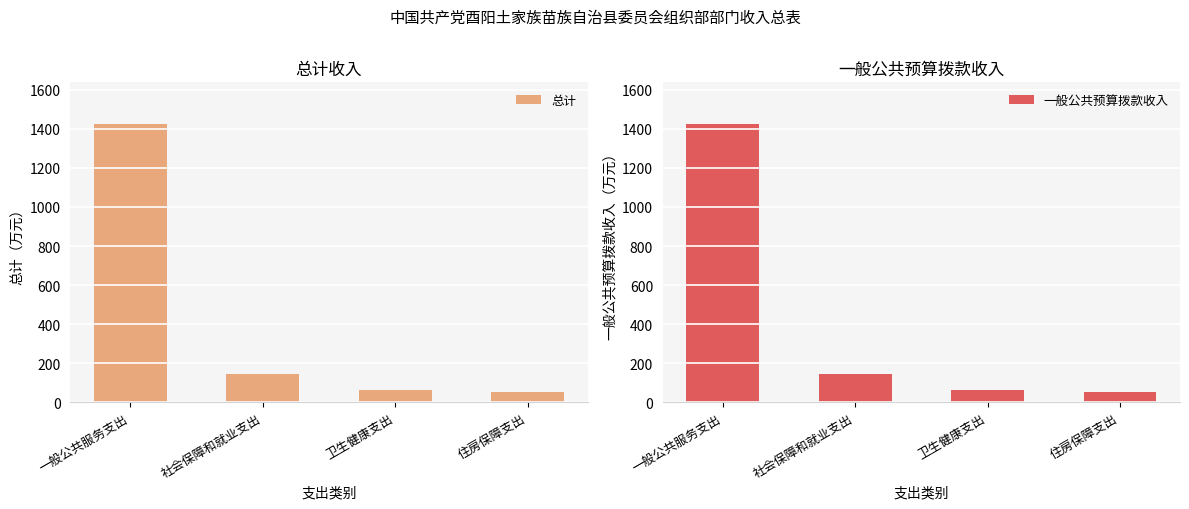

What is the label of the 4th bar from the right?

一般公共服务支出